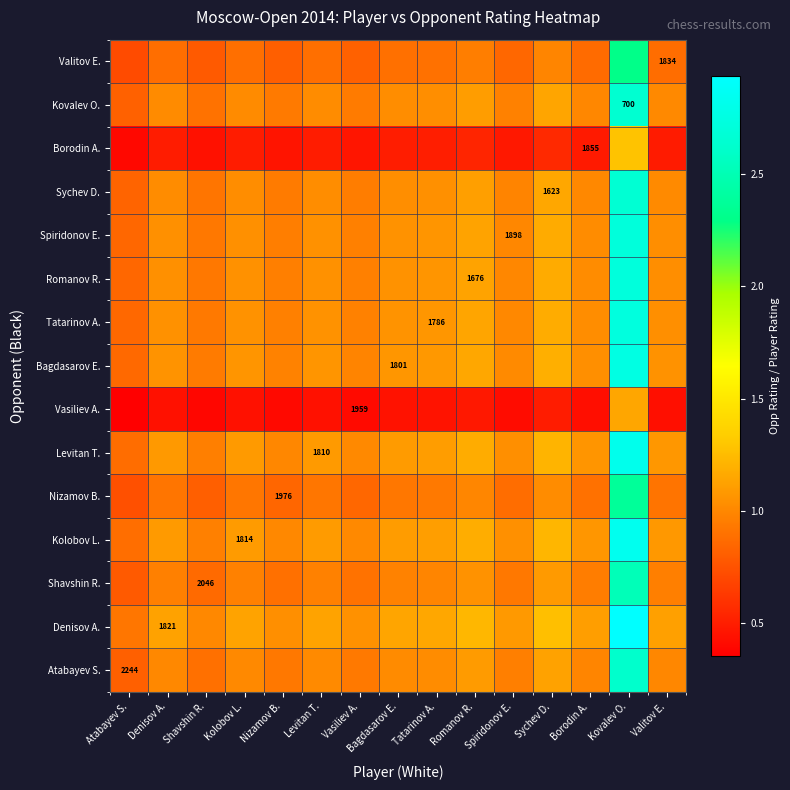

How many series are shown in this chart?

15